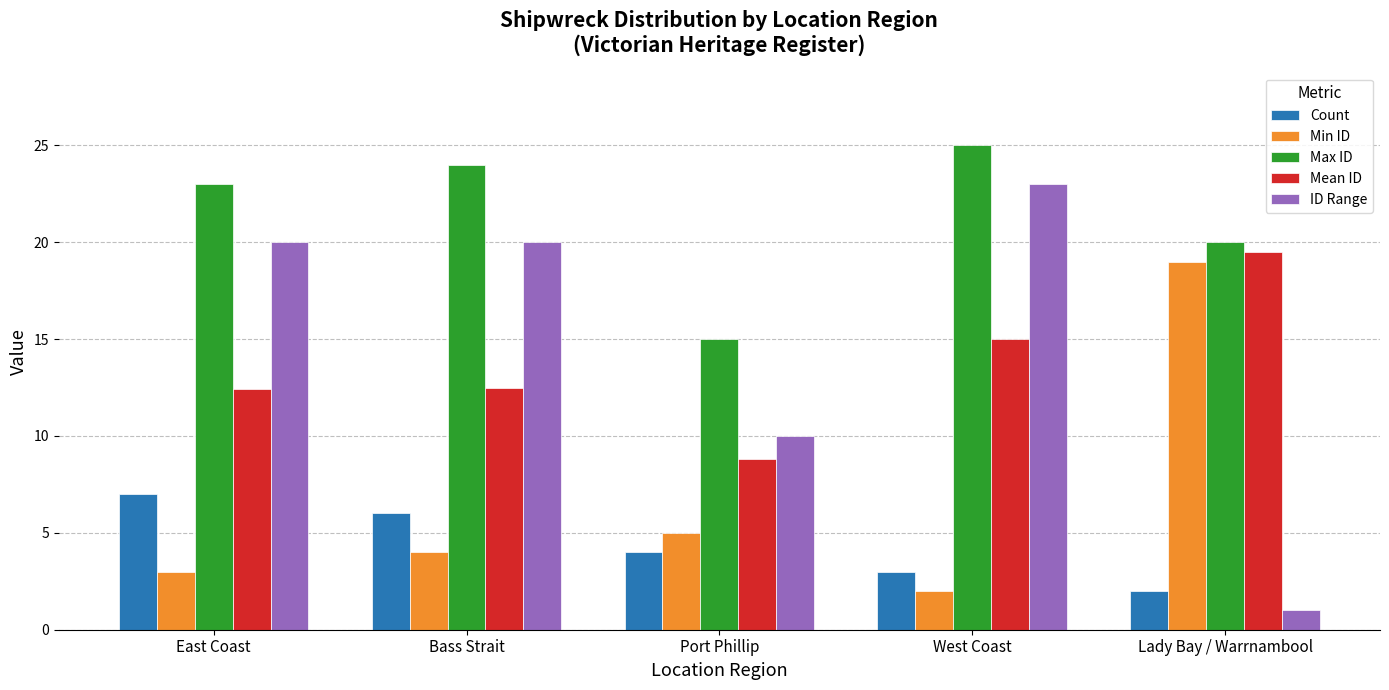

How many bars are there in each group?

5